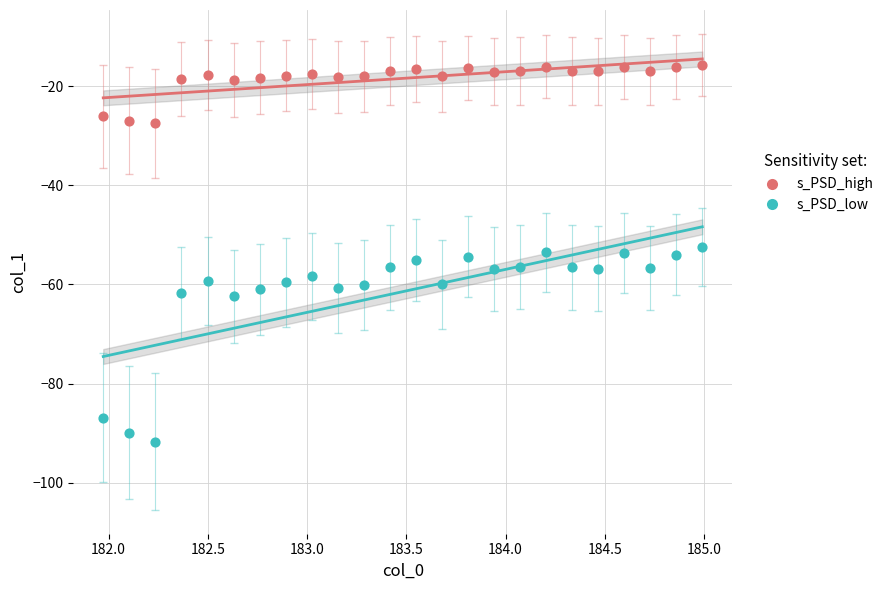

Across all data points, what is the range of X values (max minus min)?

3.0